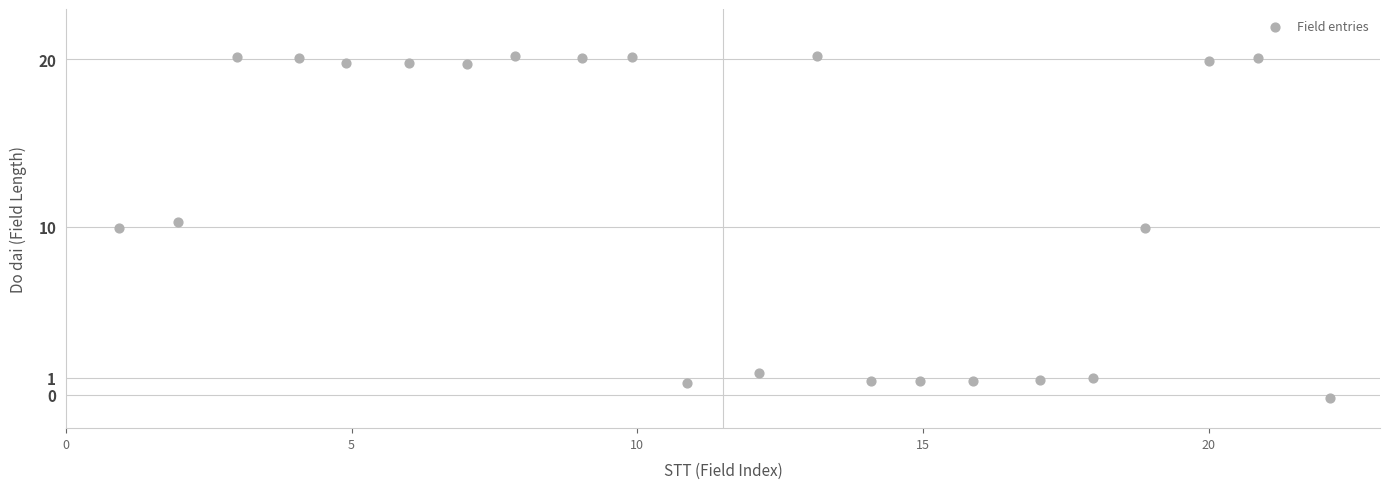

What is the range of X values (max minus min)?

21.2